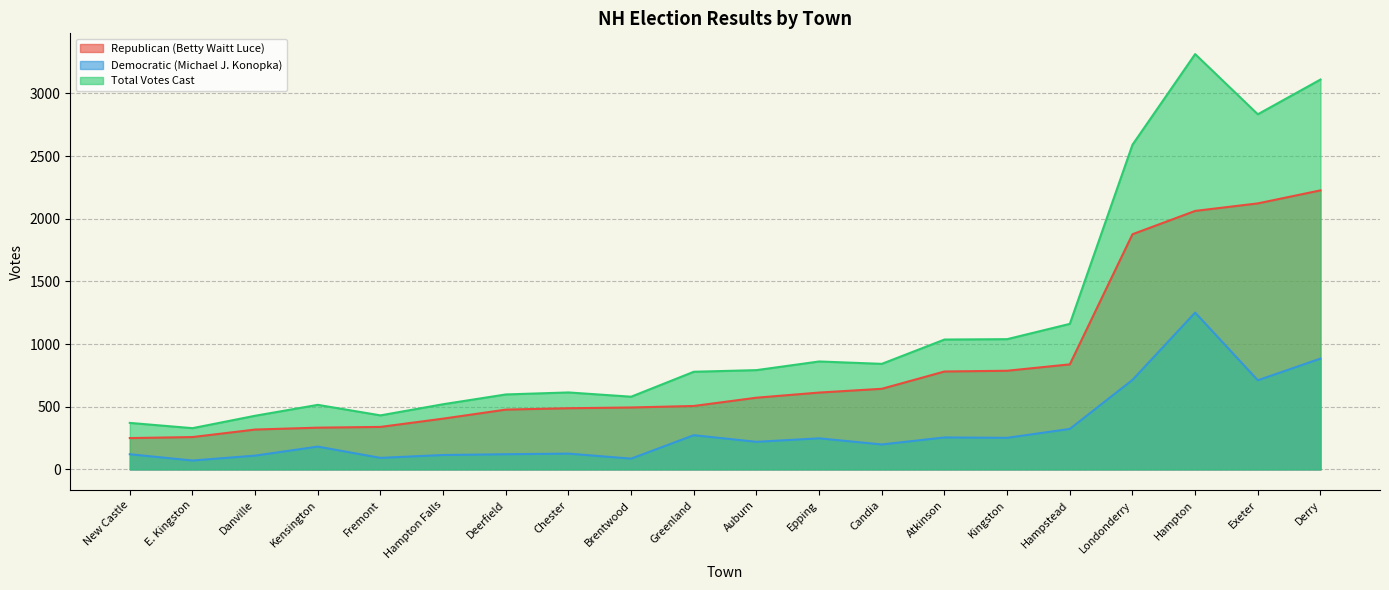

Which has a higher value, Danville or E. Kingston?

Danville